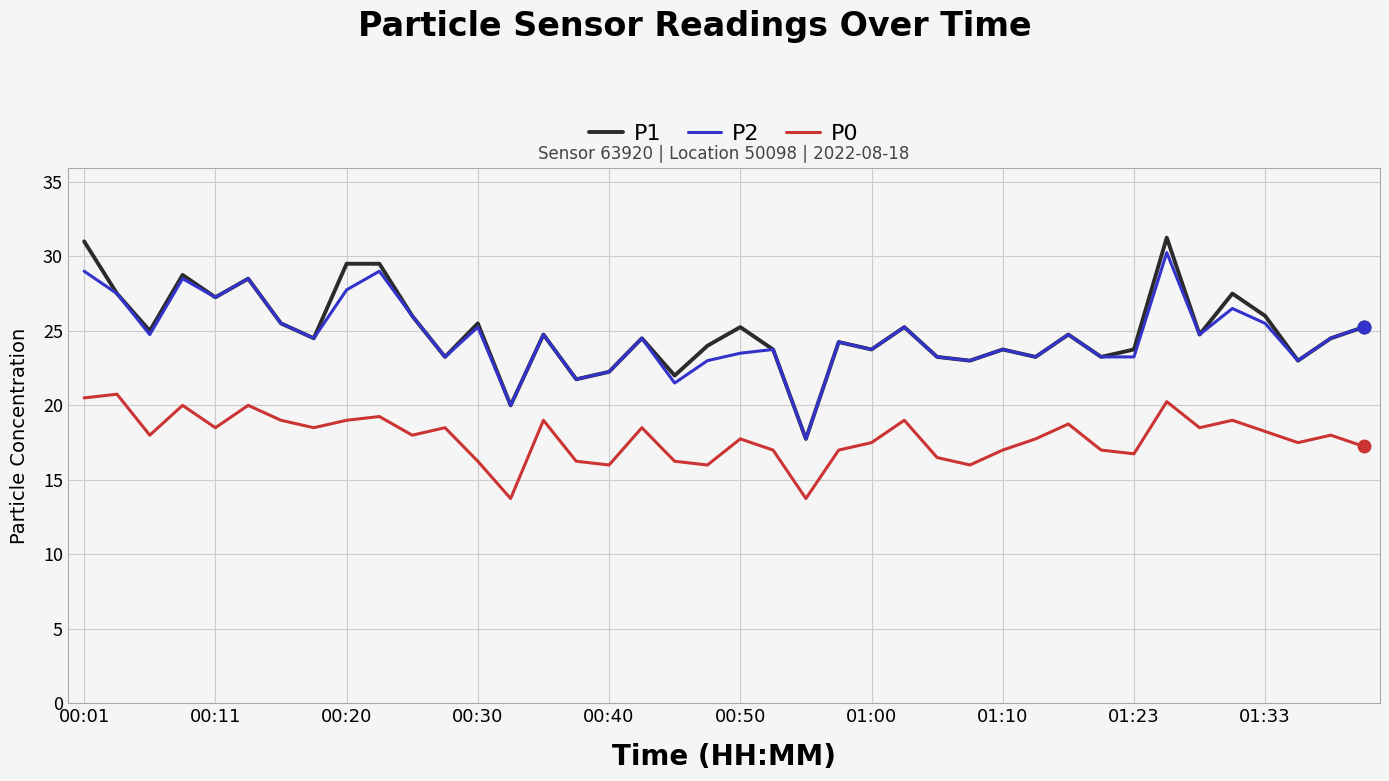

True or false: P0 and P2 intersect in this chart.

False